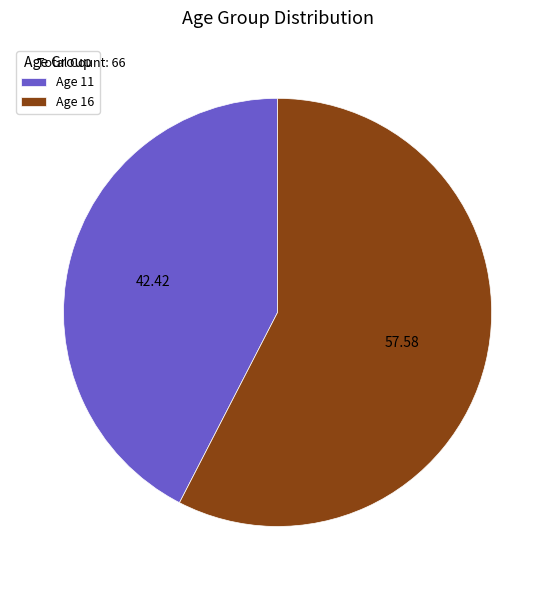

Is the sum of Age 16 and Age 11 greater than half?

Yes